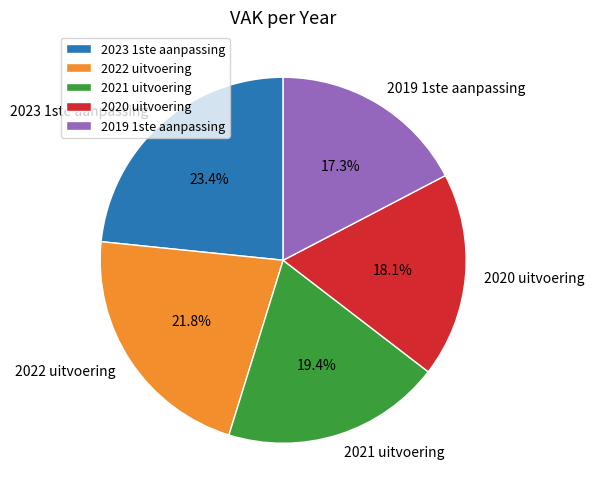

How many slices are in this pie chart?

5